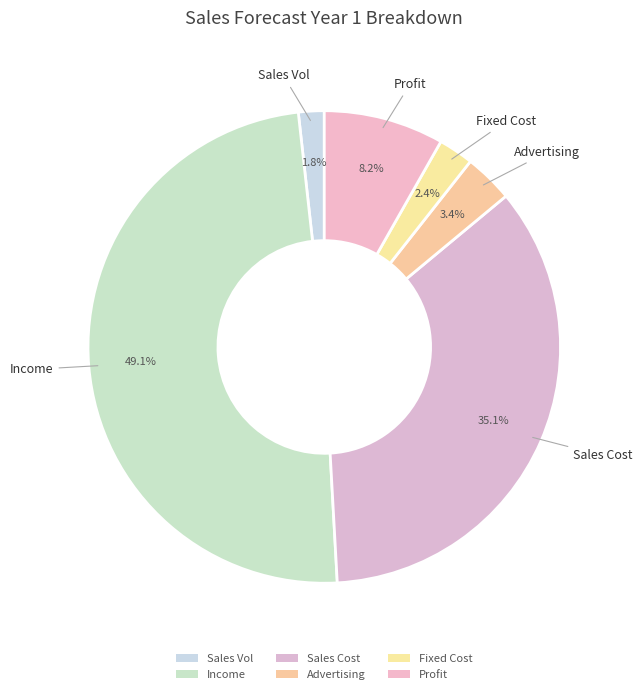

To the nearest percent, what is the combined percentage of Sales Cost and Income?

84%